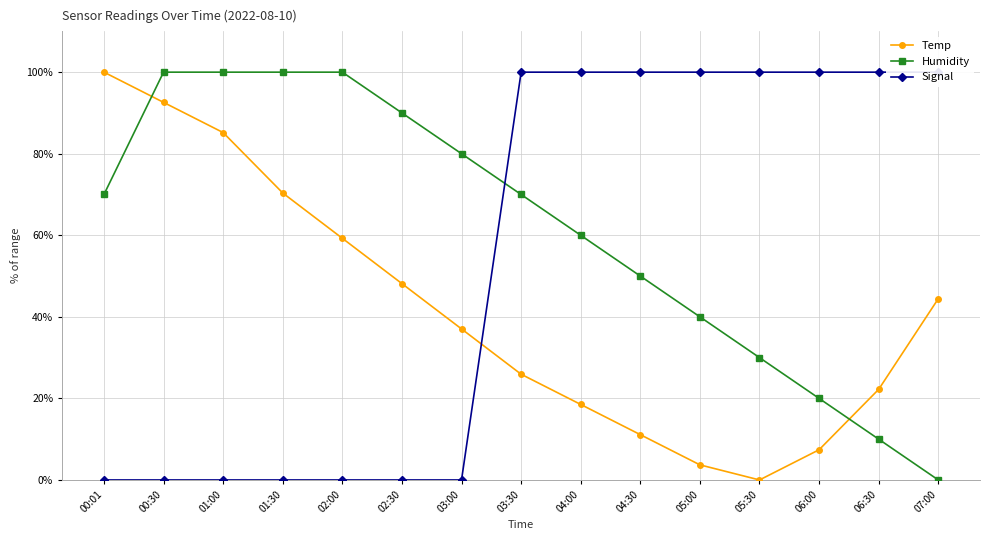

At 00:01, list the series in order from smallest to largest.

Signal, Humidity, Temp